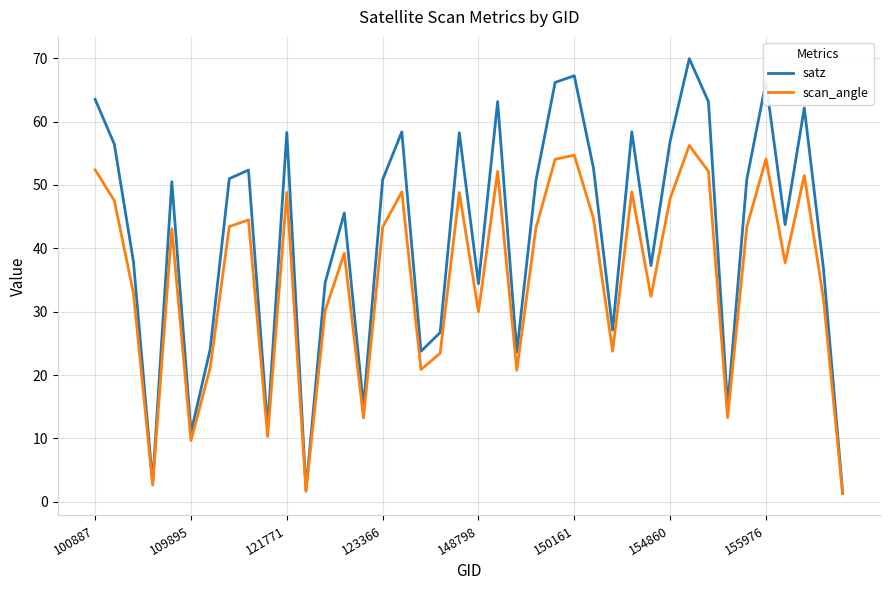

What is the maximum value shown in the chart?

69.9